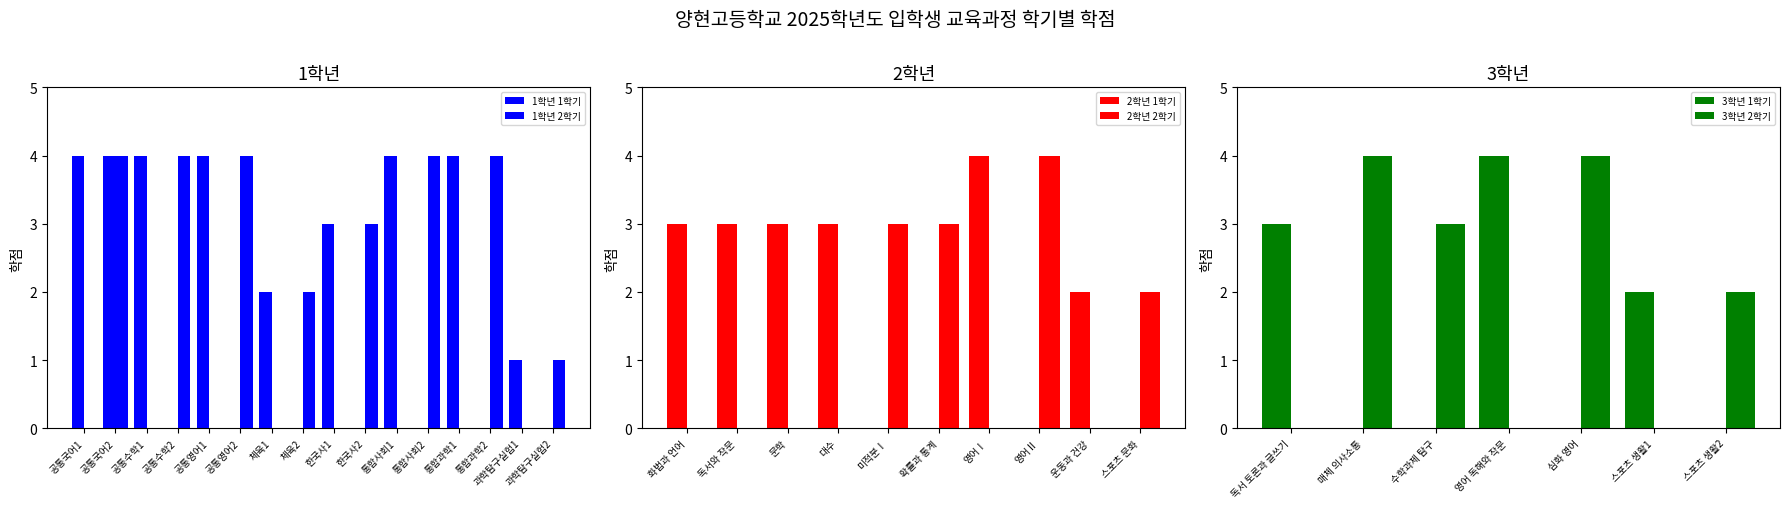

What is the difference between the maximum and minimum values in the 1학년 2학기 series?

4